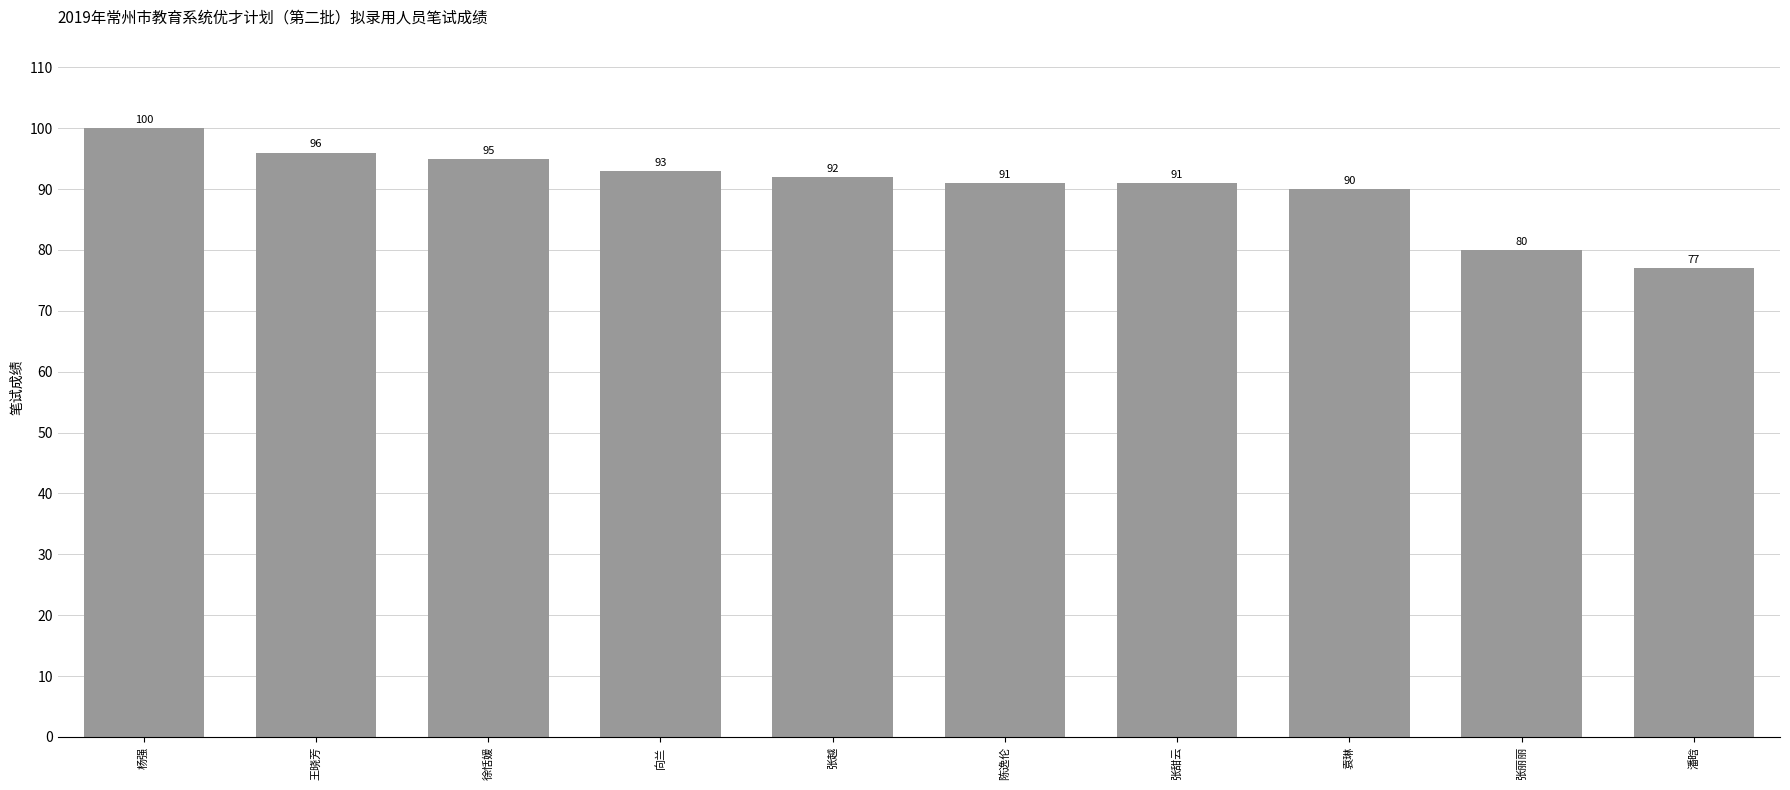

True or false: the data shows 133 at 张越.

False